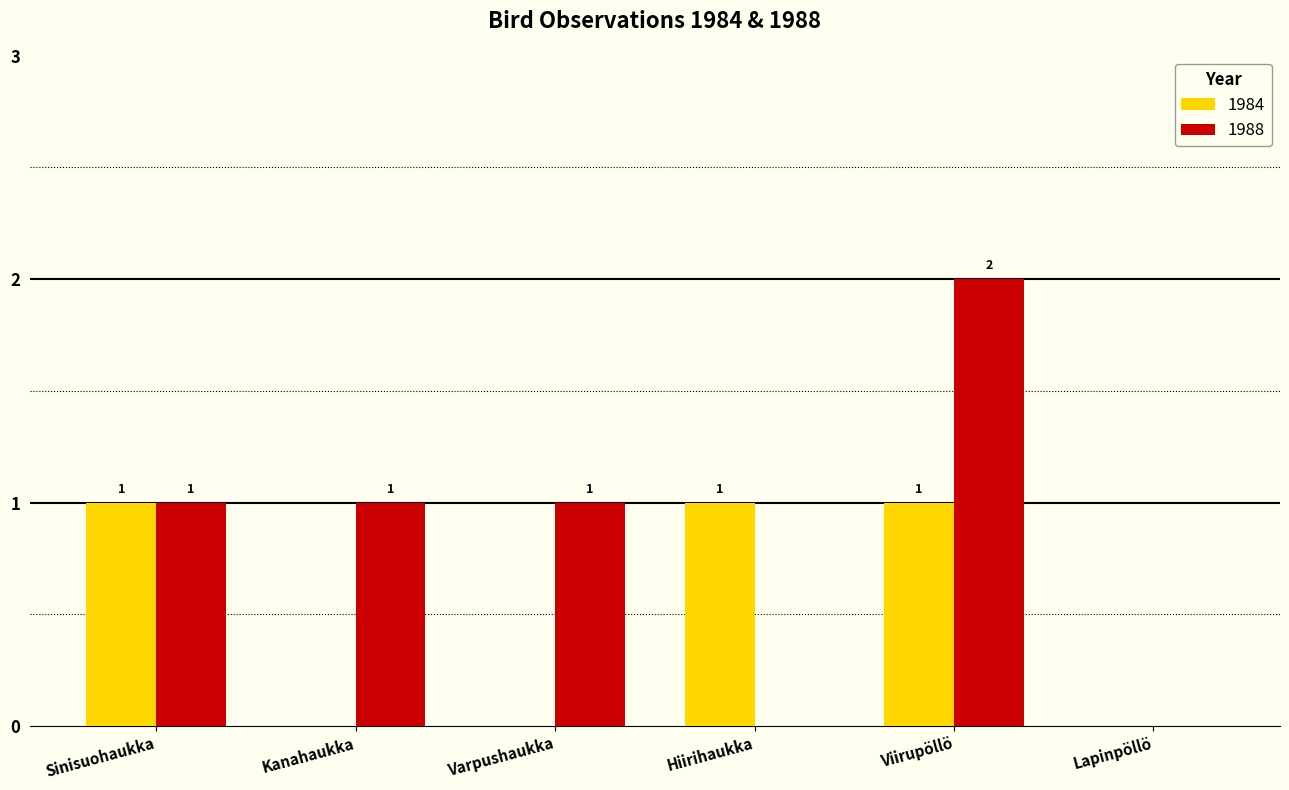

The value of 1988 at Lapinpöllö is 0. True or false?

True